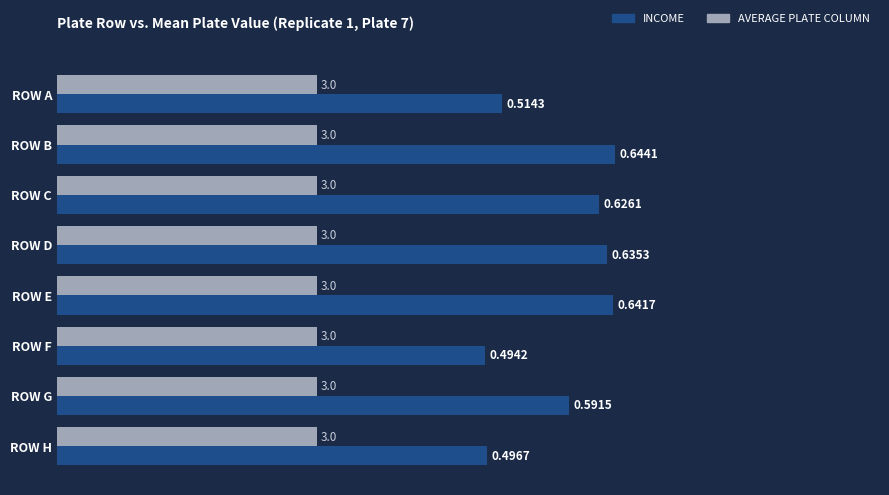

Which series has the widest spread of values?

INCOME